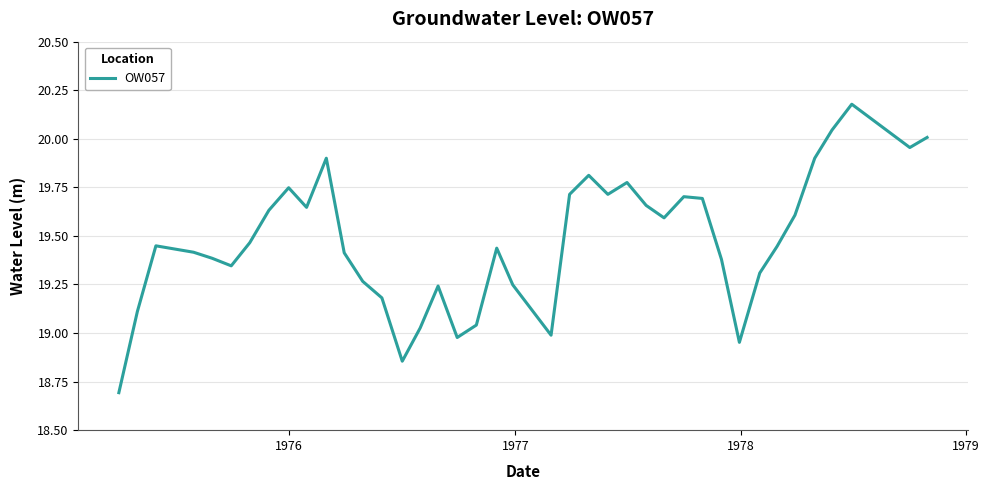

What is the difference between the maximum and minimum values?

1.5